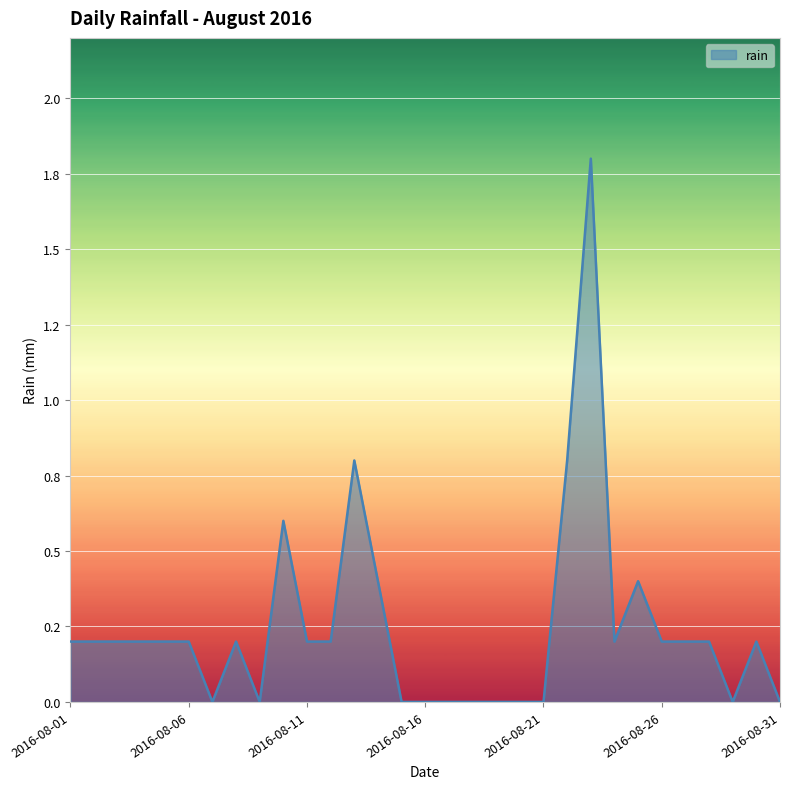

True or false: the data has more than 1 interior local peaks.

True